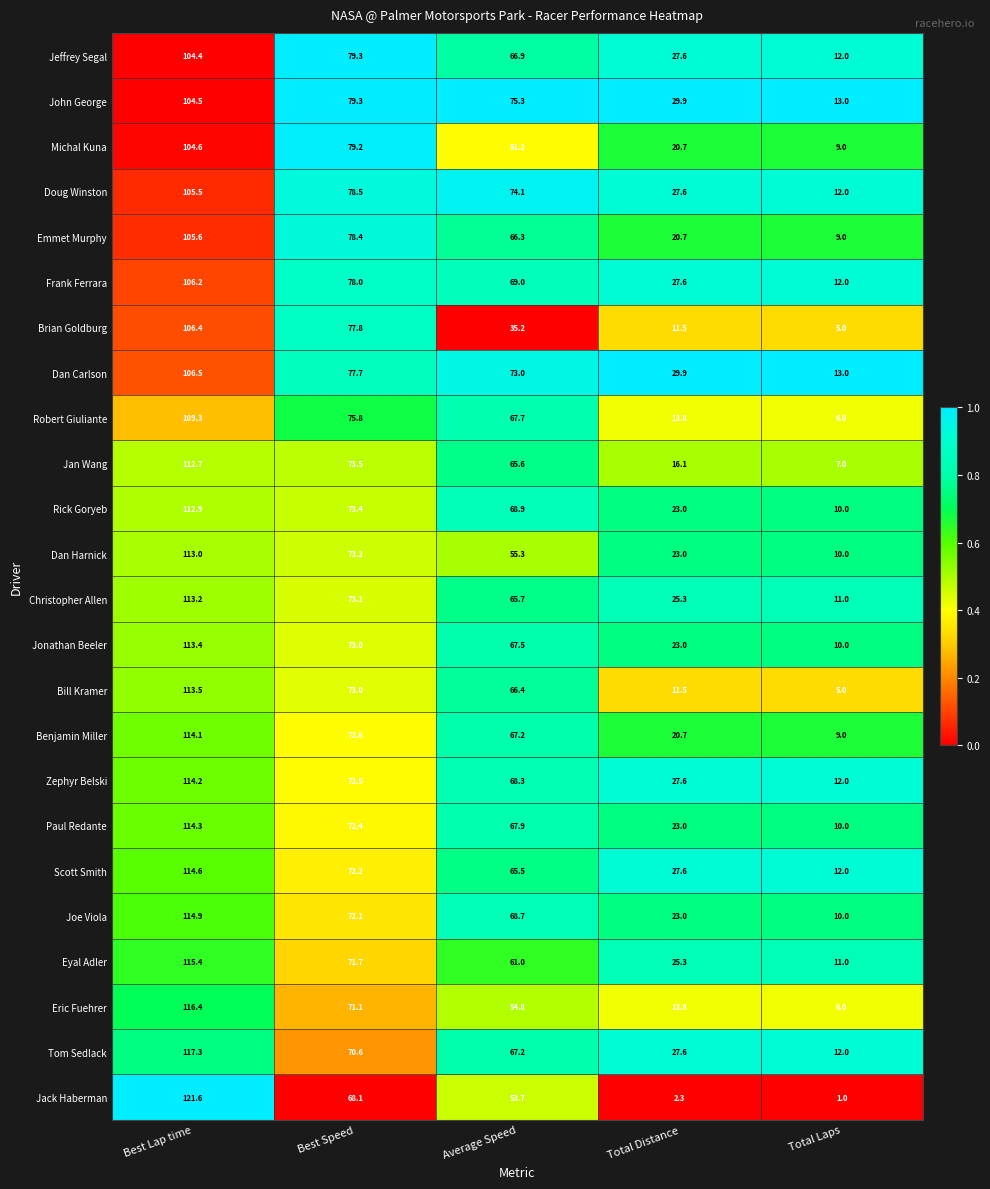

Which category has the lowest value in the Bill Kramer series?

Total Laps